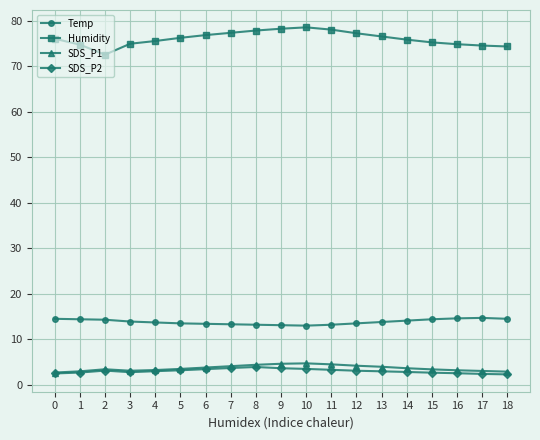

True or false: Humidity and SDS_P1 intersect in this chart.

False